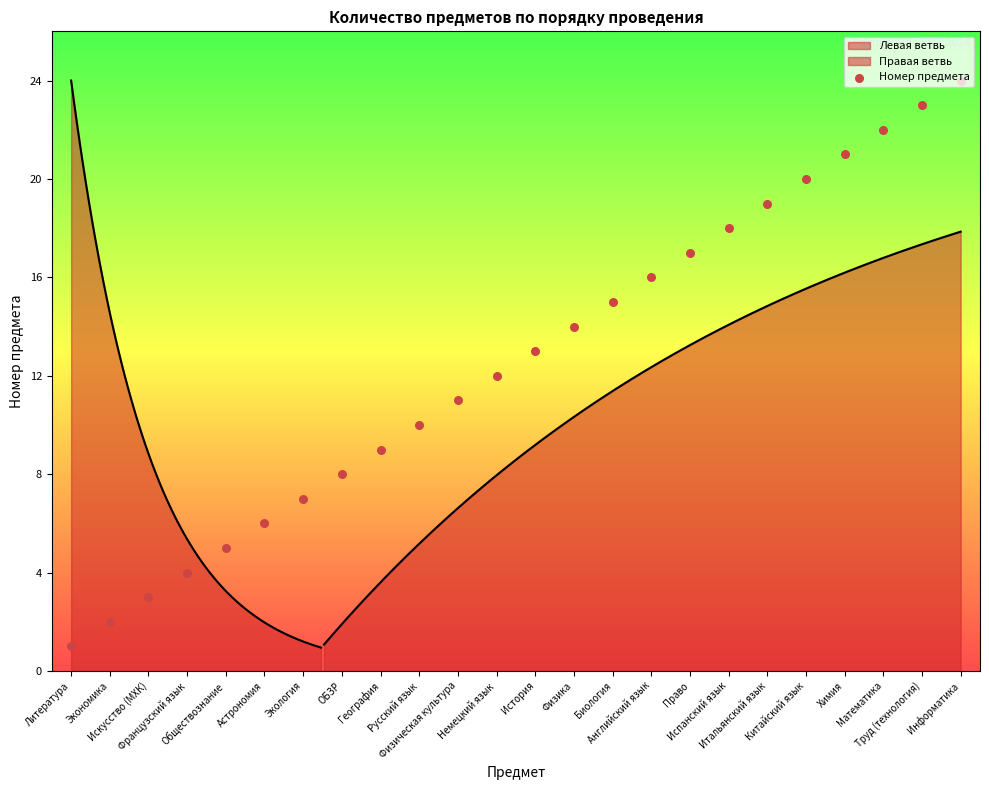

Between Труд (технология) and Физика, which is larger?

Труд (технология)